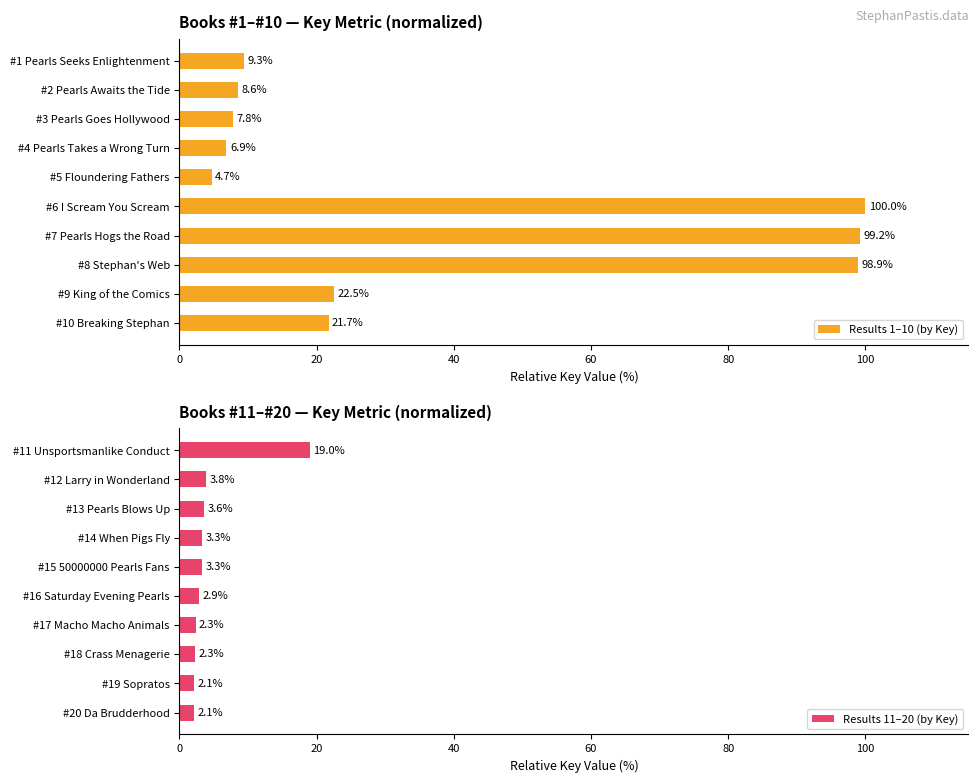

What is the difference between the maximum and second lowest values in the Results 1–10 (by Key) series?

93.1